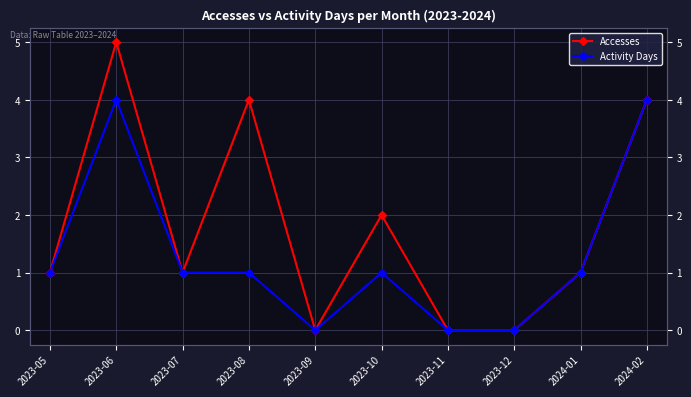

What is the difference between the second highest and second lowest values in the Activity Days series?

4